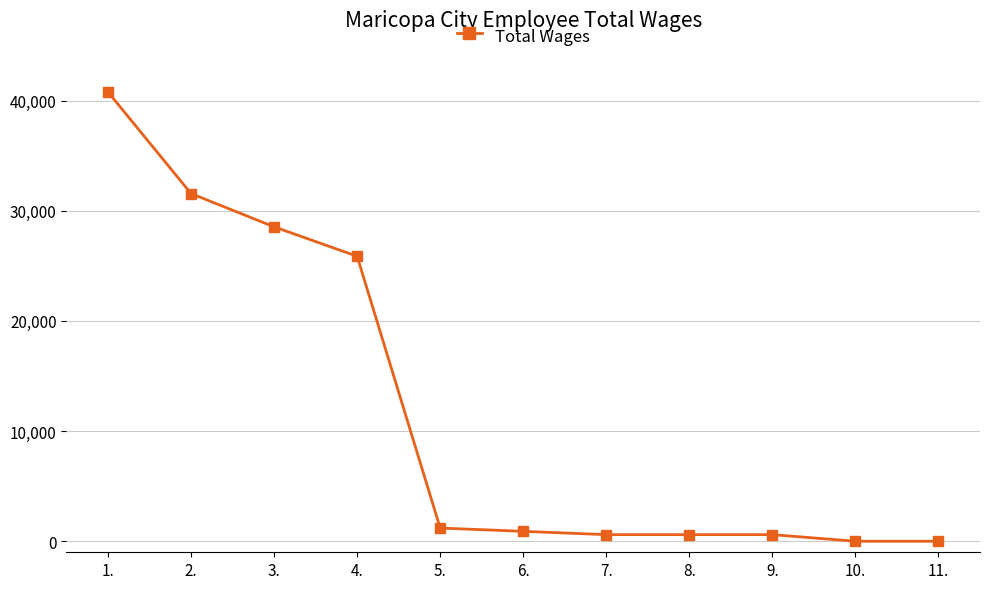

Is it true that the value at 10. is 22398?

False